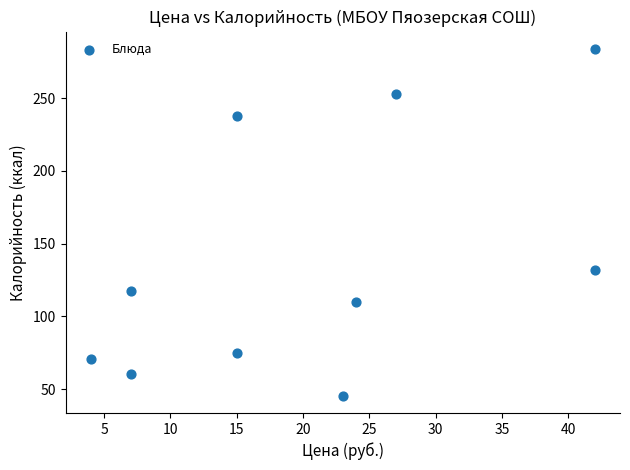

What is the range of X values (max minus min)?

38.0